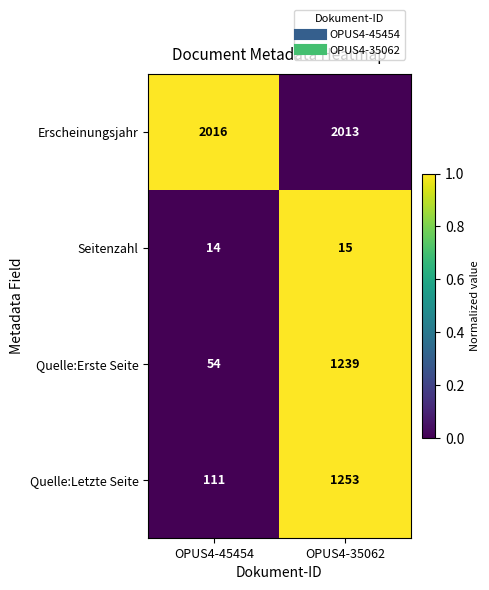

What is the average value of the Quelle:Letzte Seite series?

682